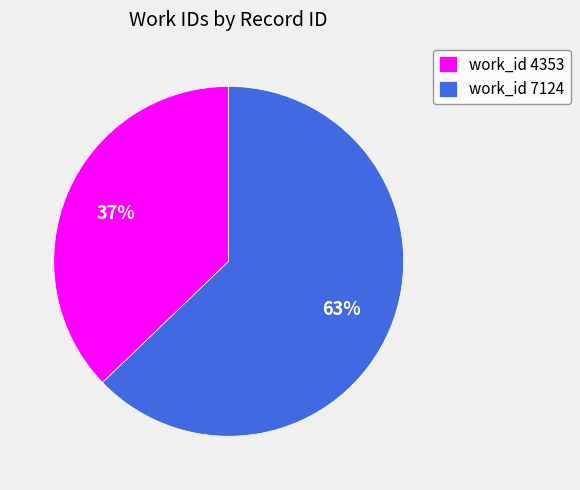

The work_id 4353 slice represents 37% of the pie. True or false?

True